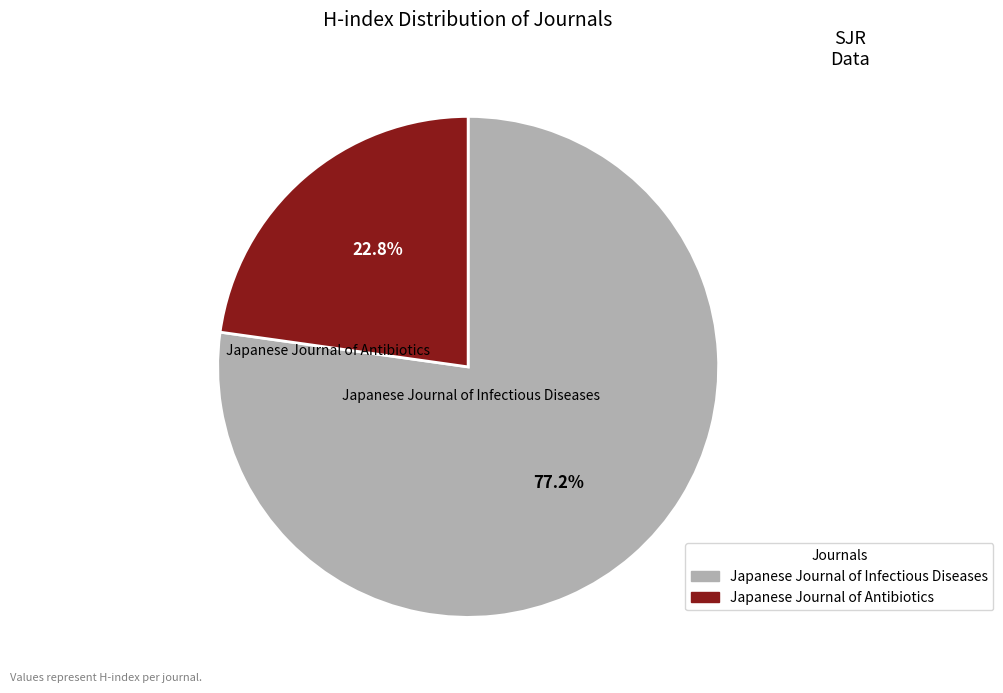

What is the ratio of the value at Japanese Journal of Infectious Diseases to the value at Japanese Journal of Antibiotics?

3.4